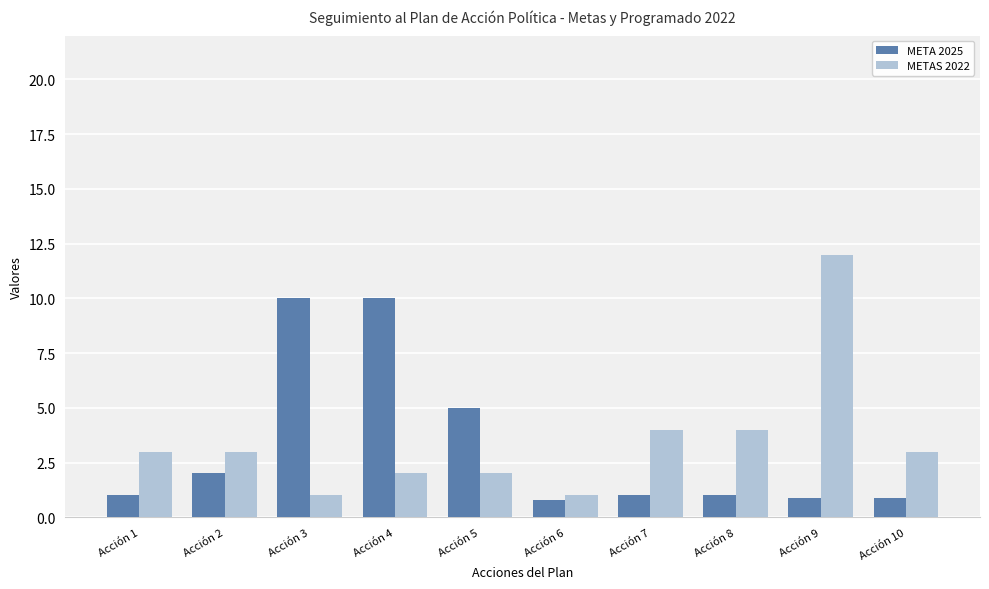

Which category has the highest value across all series?

Acción 9